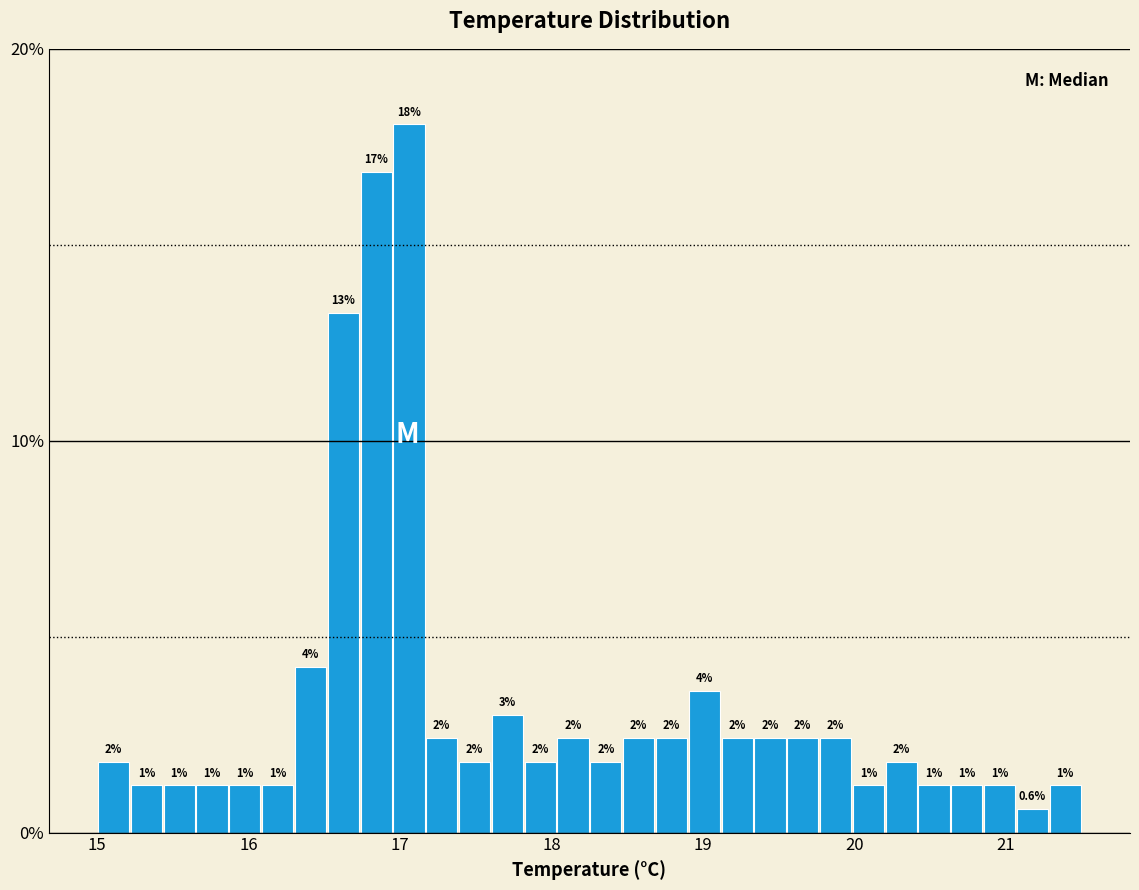

Around what value on the x-axis is the tallest bar? Give the approximate position of its centre, as read against the axis.

17.1